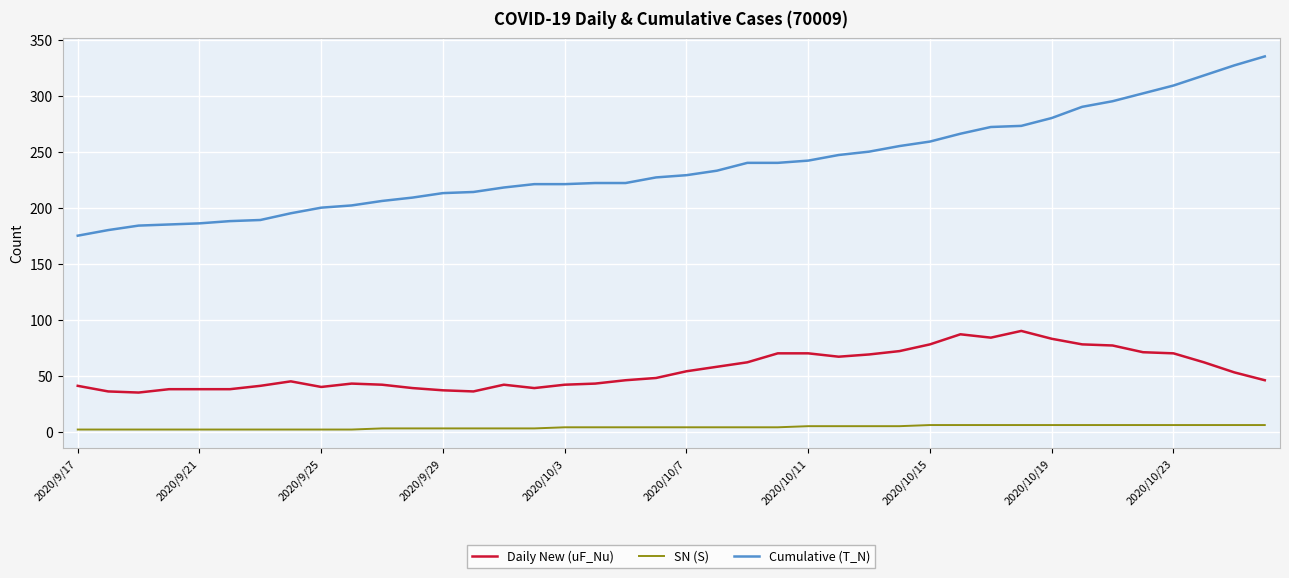

Does the chart display data point markers on the line(s)?

No